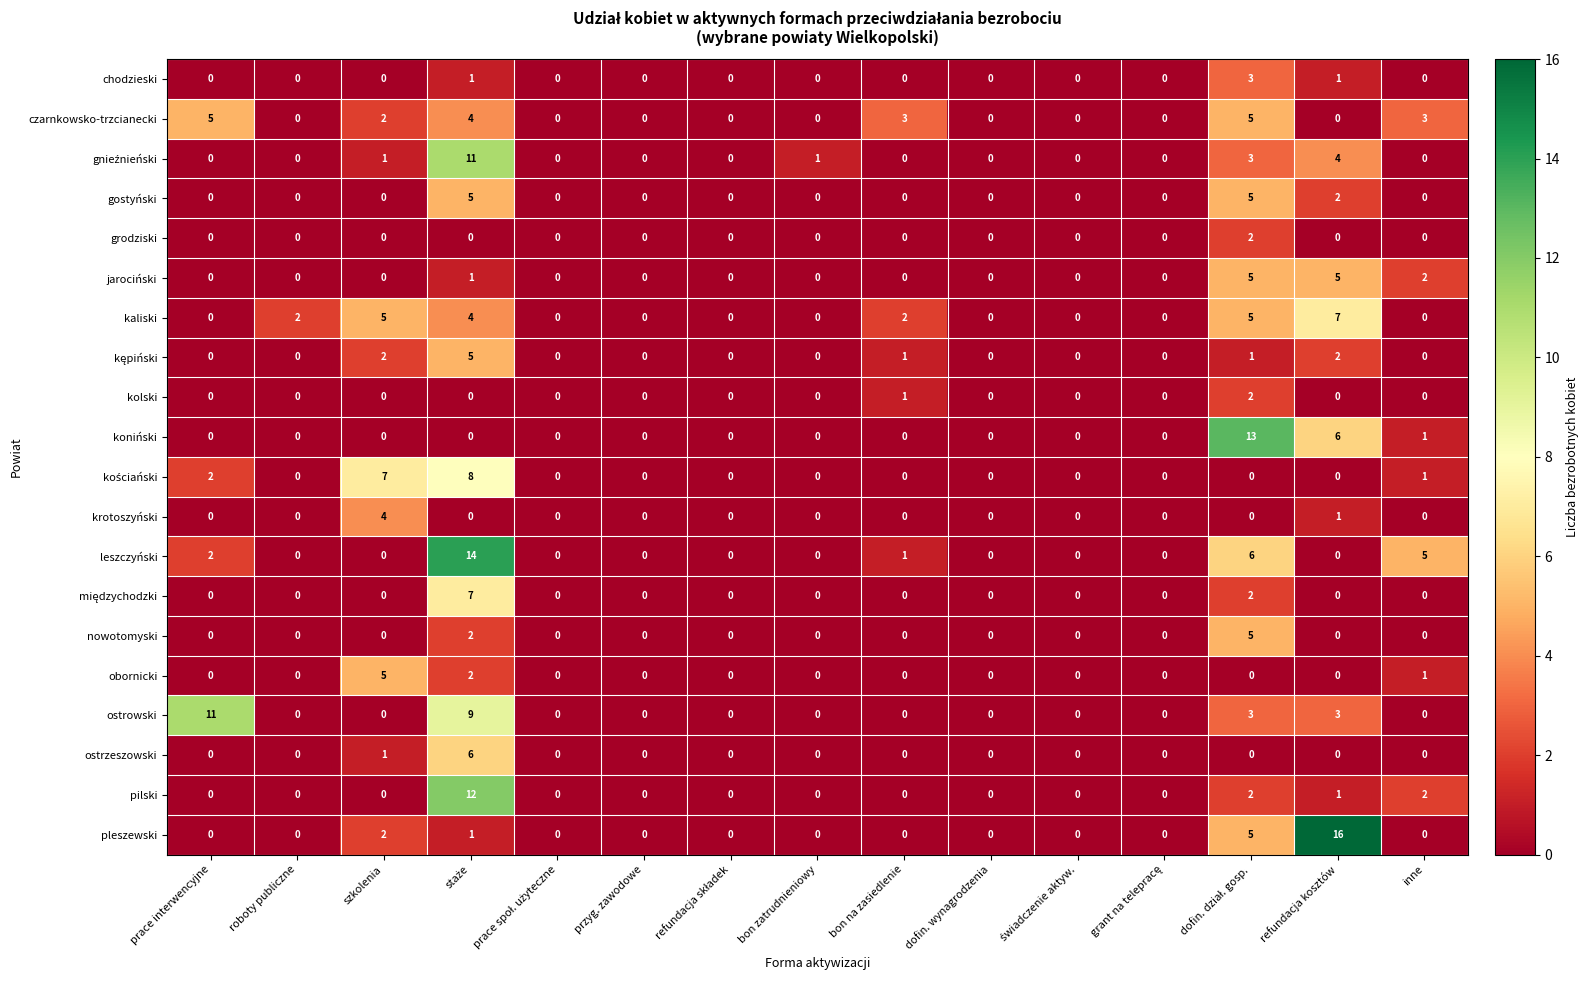

How many series are shown in this chart?

20